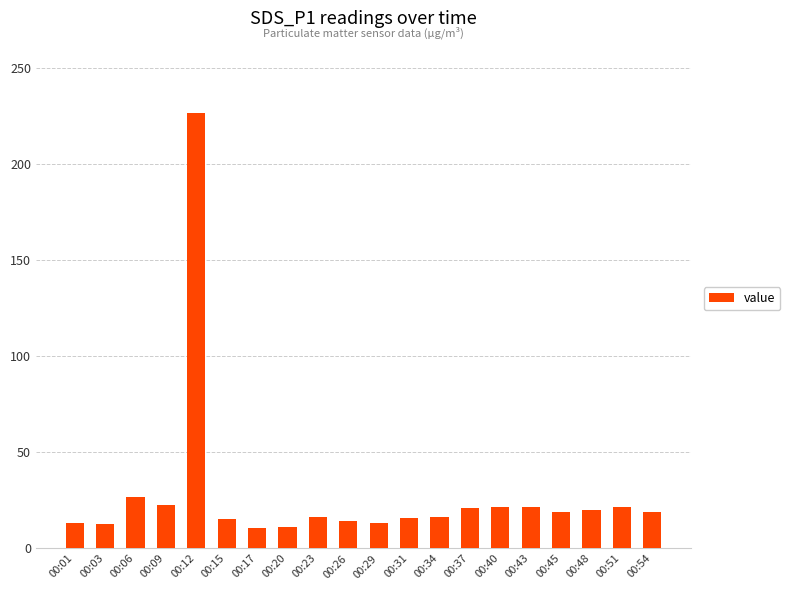

What is the sum of all values?

558.5